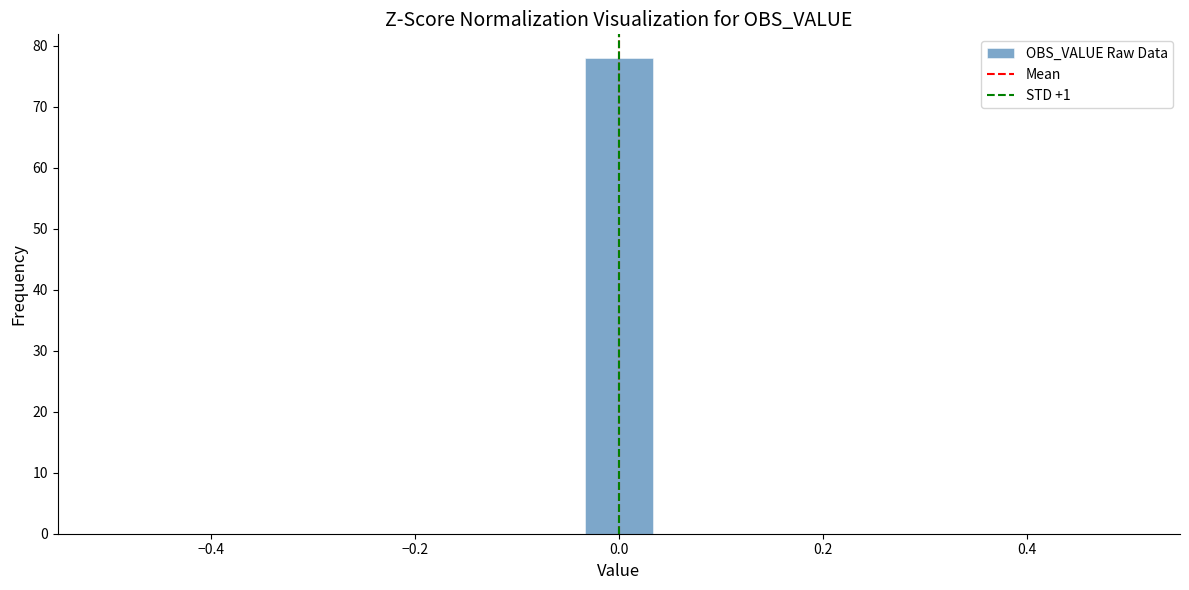

Read against the x-axis, roughly where is the centre of the tallest bar?

0.00